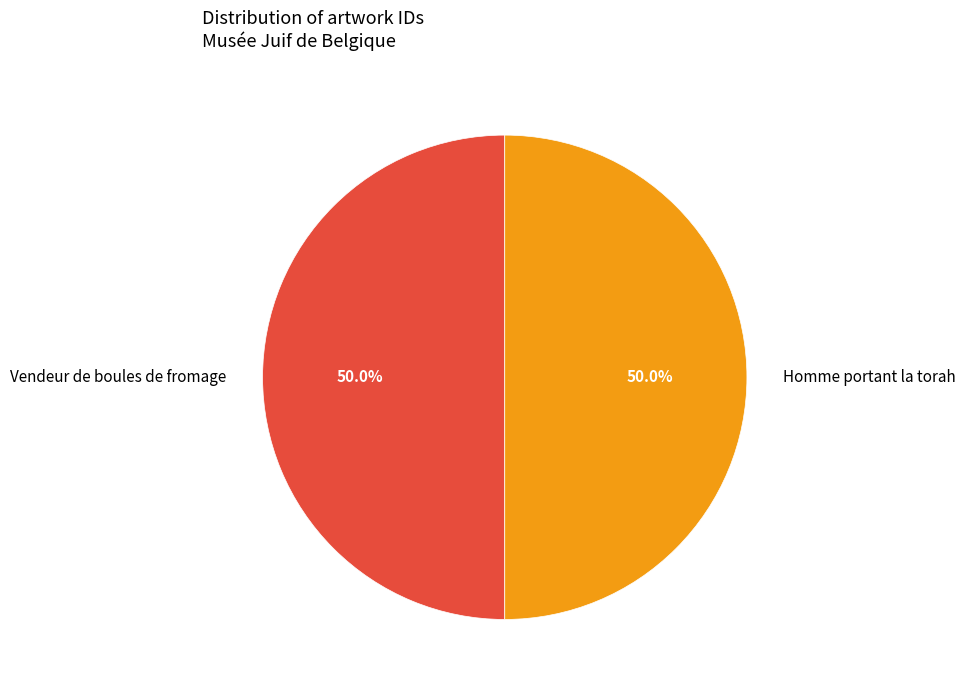

What is the ratio of the value at Homme portant la torah to the value at Vendeur de boules de fromage?

1.0